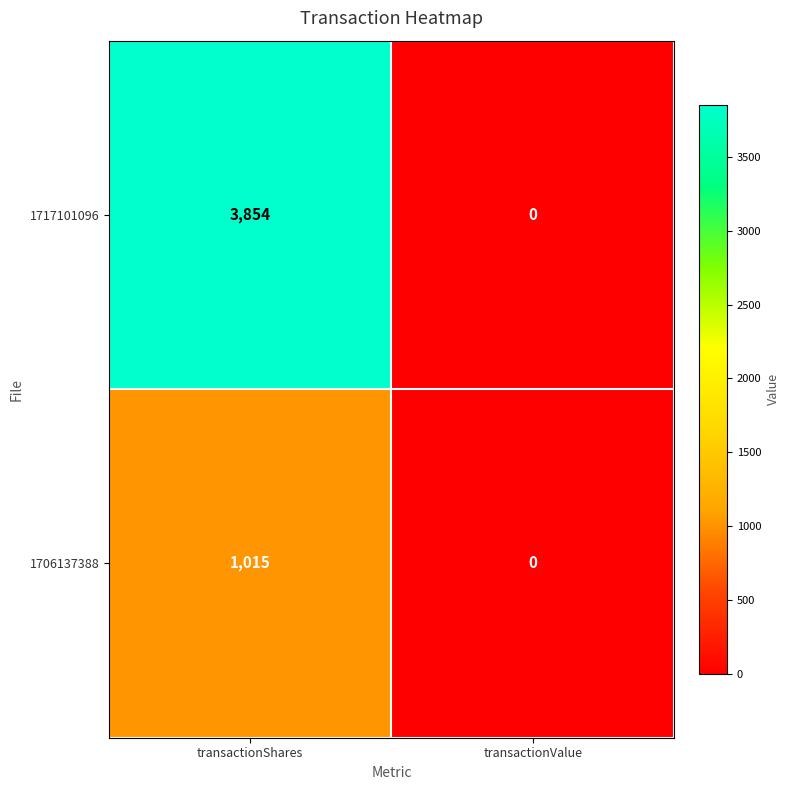

What is the greatest value displayed?

3854